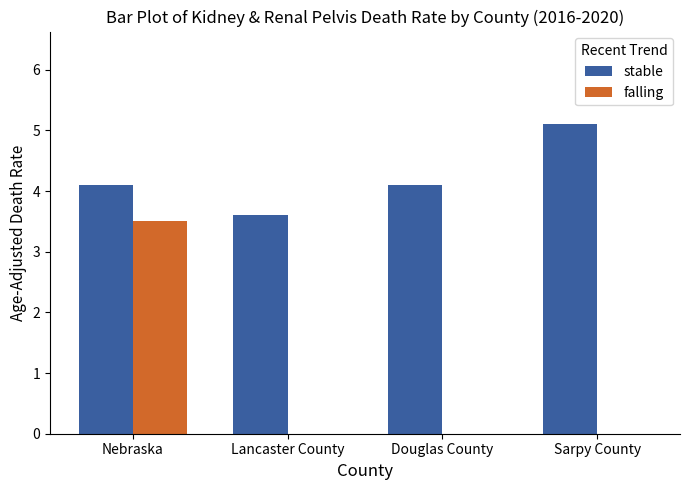

How many groups of bars are there?

4